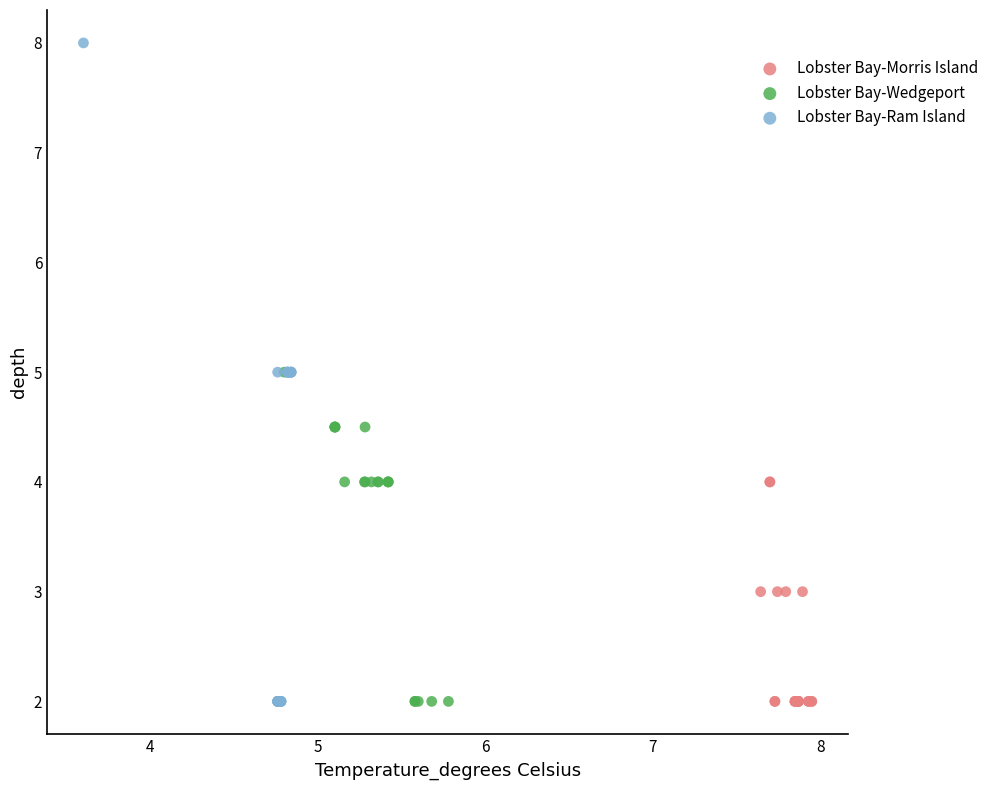

Which series has the widest spread of Y values?

Lobster Bay-Ram Island